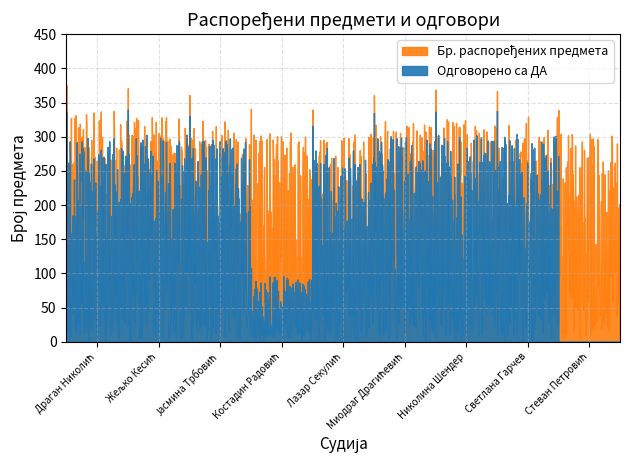

What are all the series names shown in the legend?

Одговорено са ДА, Бр. распоређених предмета